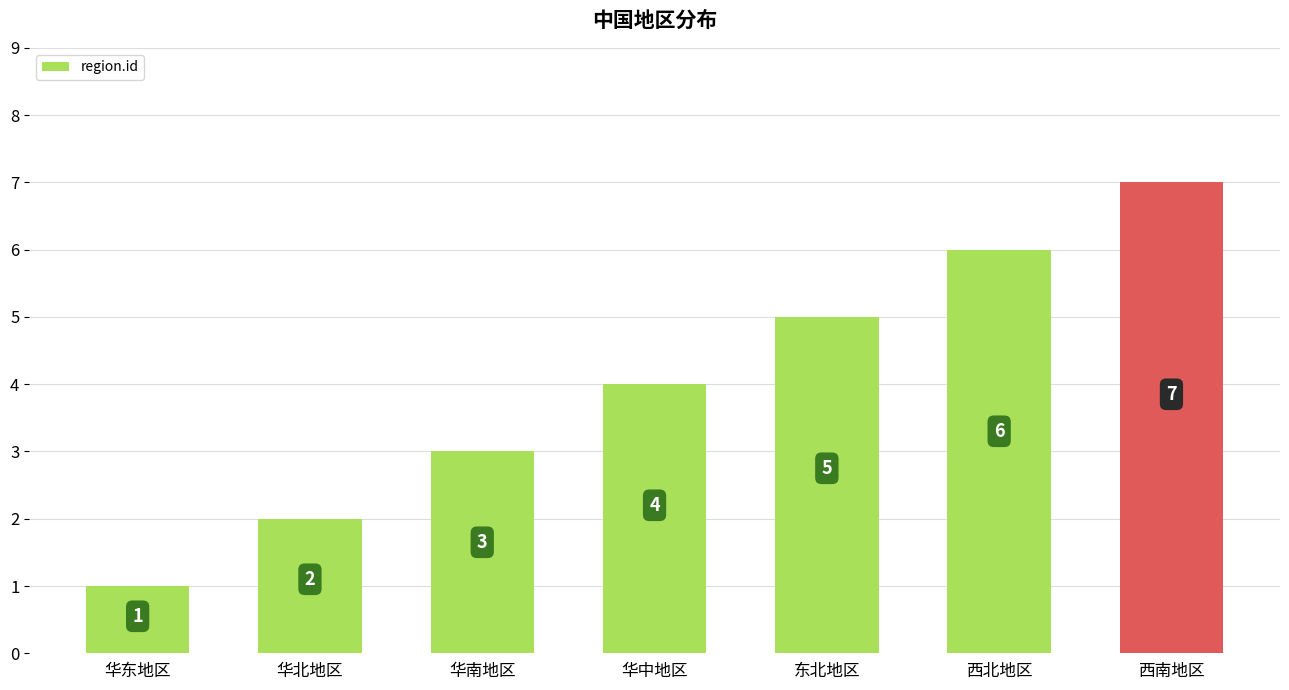

How many bars are there in total?

7